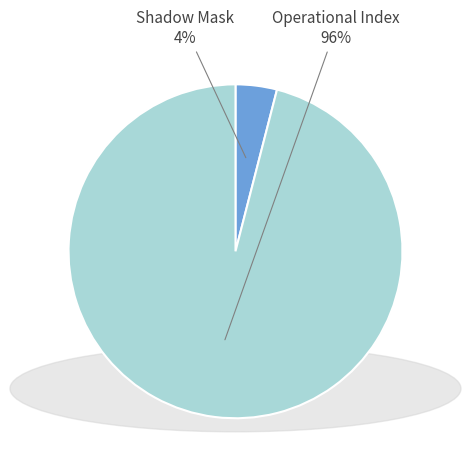

Does any single category account for the majority?

Yes